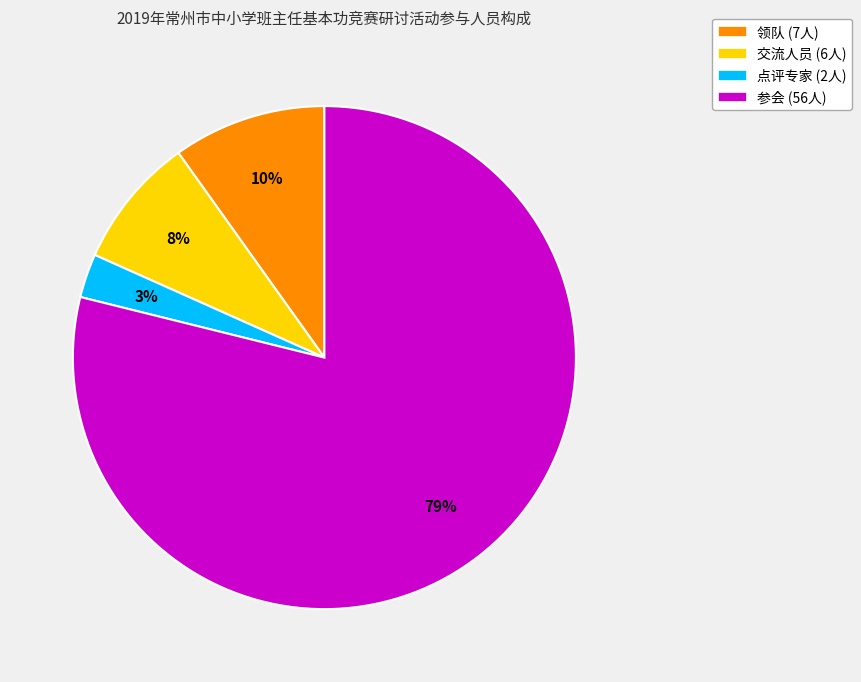

Between 点评专家 and 领队, which is larger?

领队